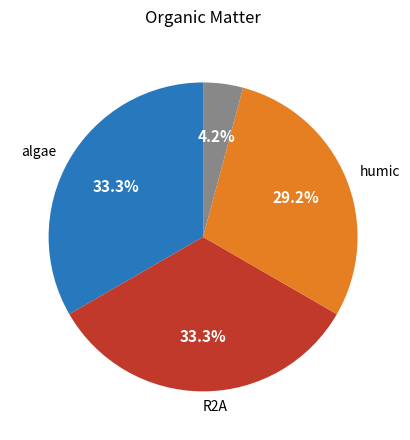

Is there a majority slice in this chart?

No